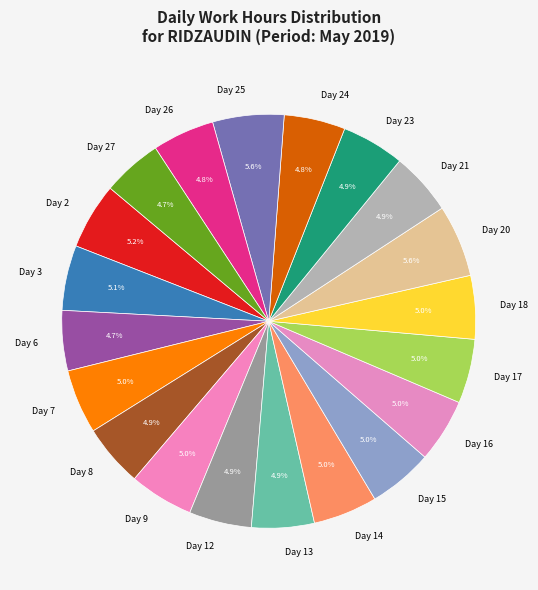

To the nearest percent, what percentage of the pie is Day 6?

5%